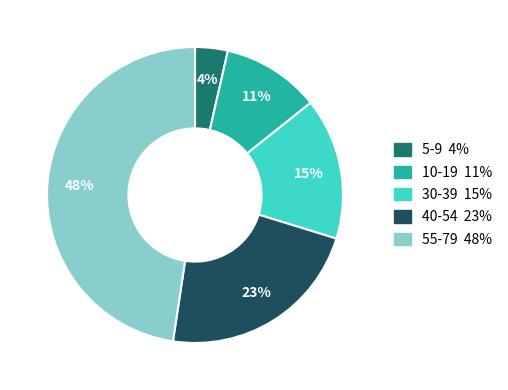

Does any single category account for the majority?

No